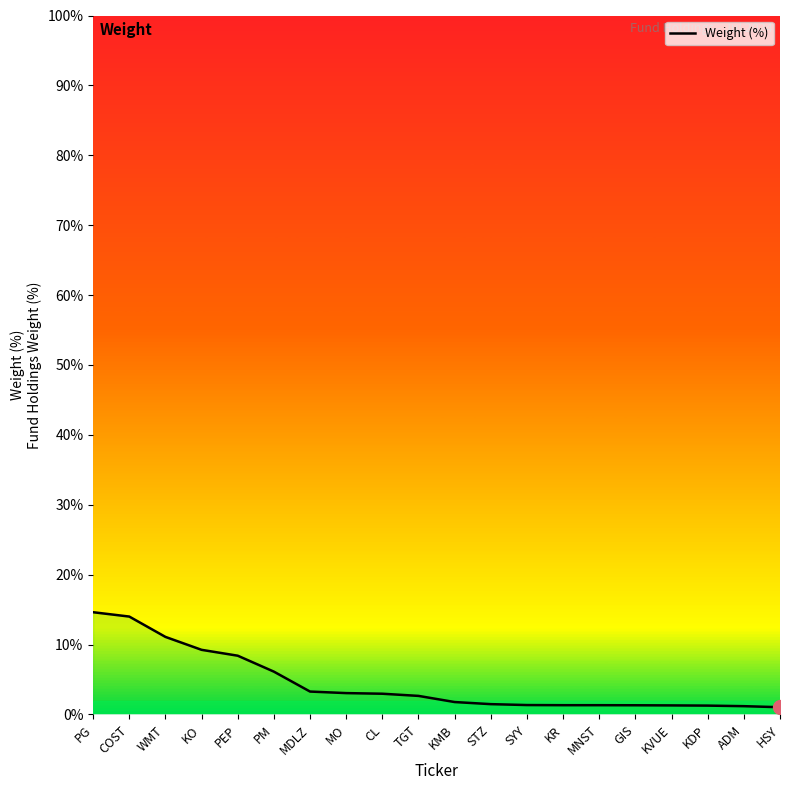

What is the difference between the values at PEP and ADM?

7.2